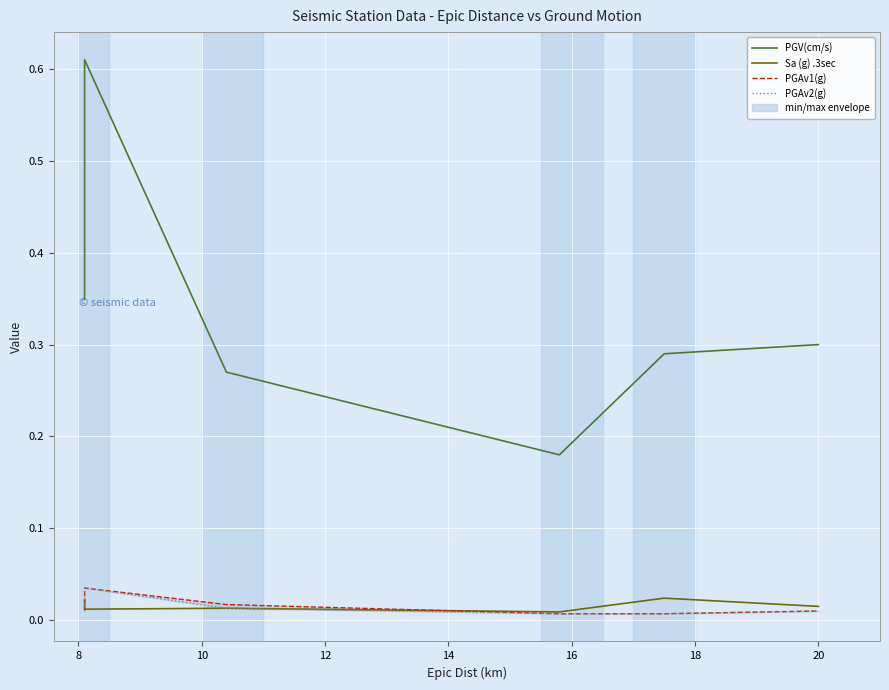

Reading left to right, transcribe all the data shown in this chart.

PGV(cm/s): 0.3	0.6	0.3	0.2	0.3	0.3
Sa (g) .3sec: 0.0	0.0	0.0	0.0	0.0	0.0
PGAv1(g): 0.0	0.0	0.0	0.0	0.0	0.0
PGAv2(g): 0.0	0.0	0.0	0.0	0.0	0.0